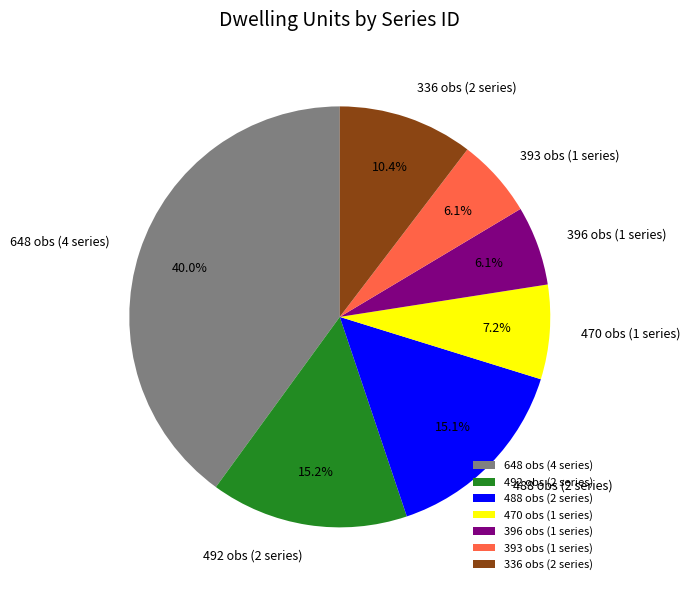

To the nearest percent, what is the difference between the largest and smallest slice percentages?

34%